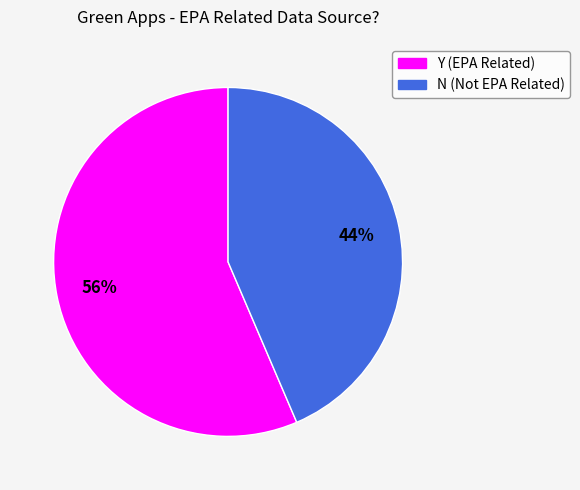

What is the majority slice?

Y